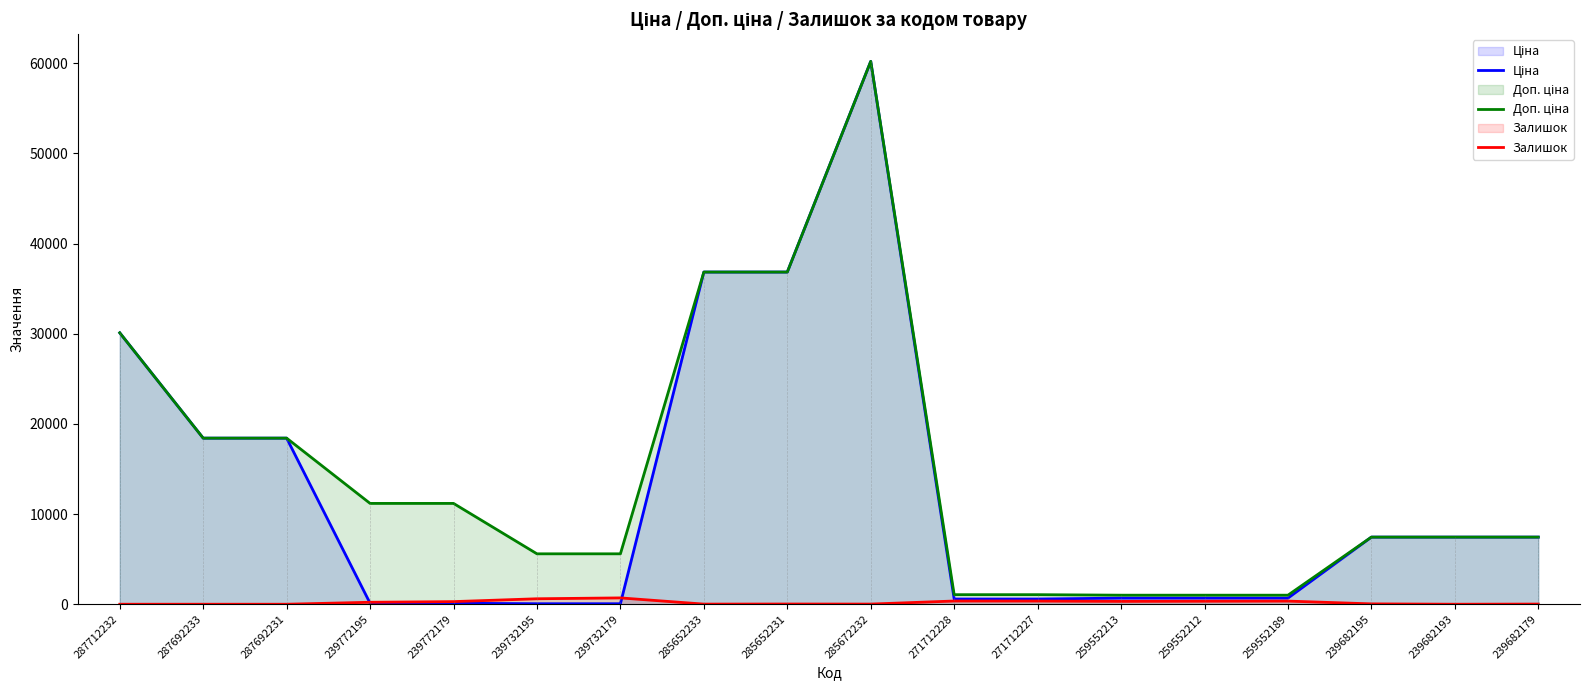

Which has a higher value, 239732179 or 285652233?

285652233